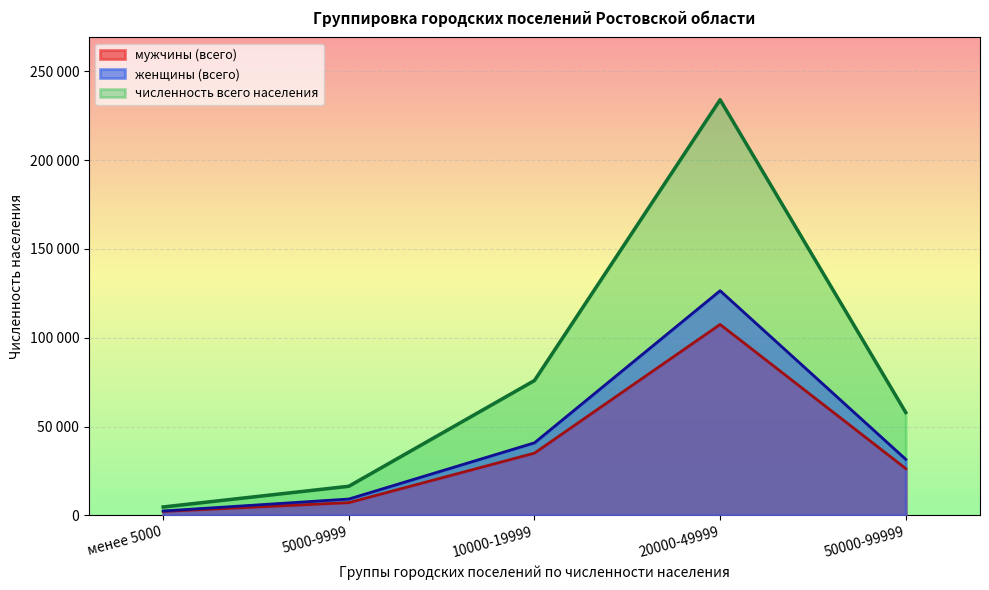

Which series changed the most between менее 5000 and 20000-49999?

численность всего населения